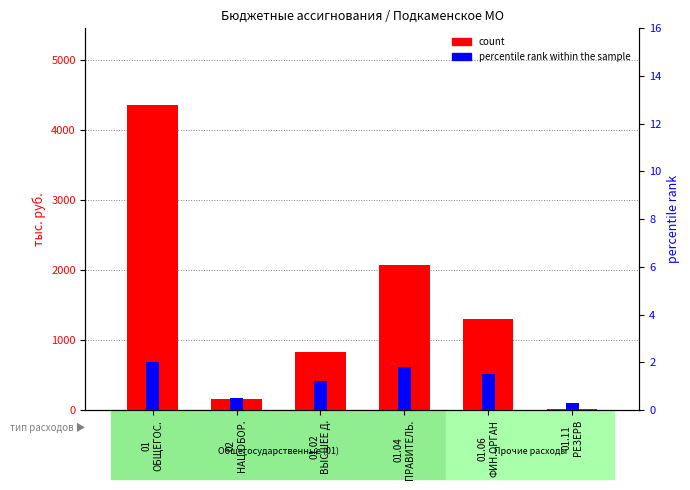

At 02
НАЦ.ОБОР., list the series in order from largest to smallest.

count, percentile rank within the sample